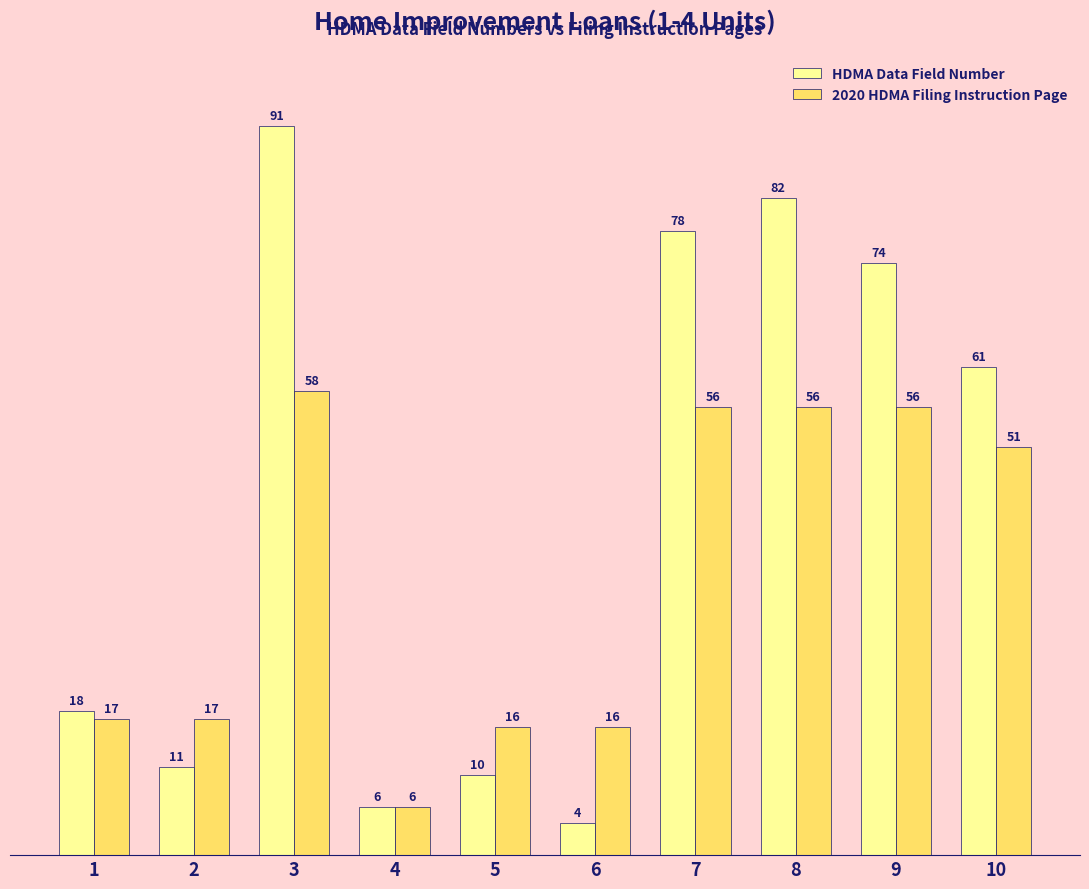

The value of 2020 HDMA Filing Instruction Page at 9 is 56. True or false?

True